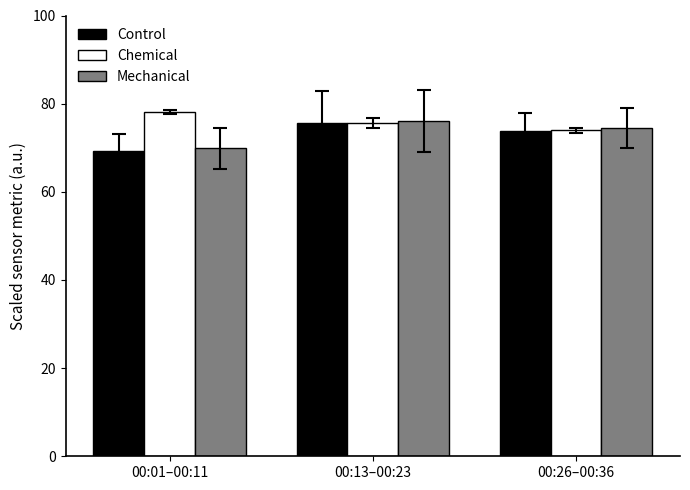

How many data points in Chemical are above 75?

2